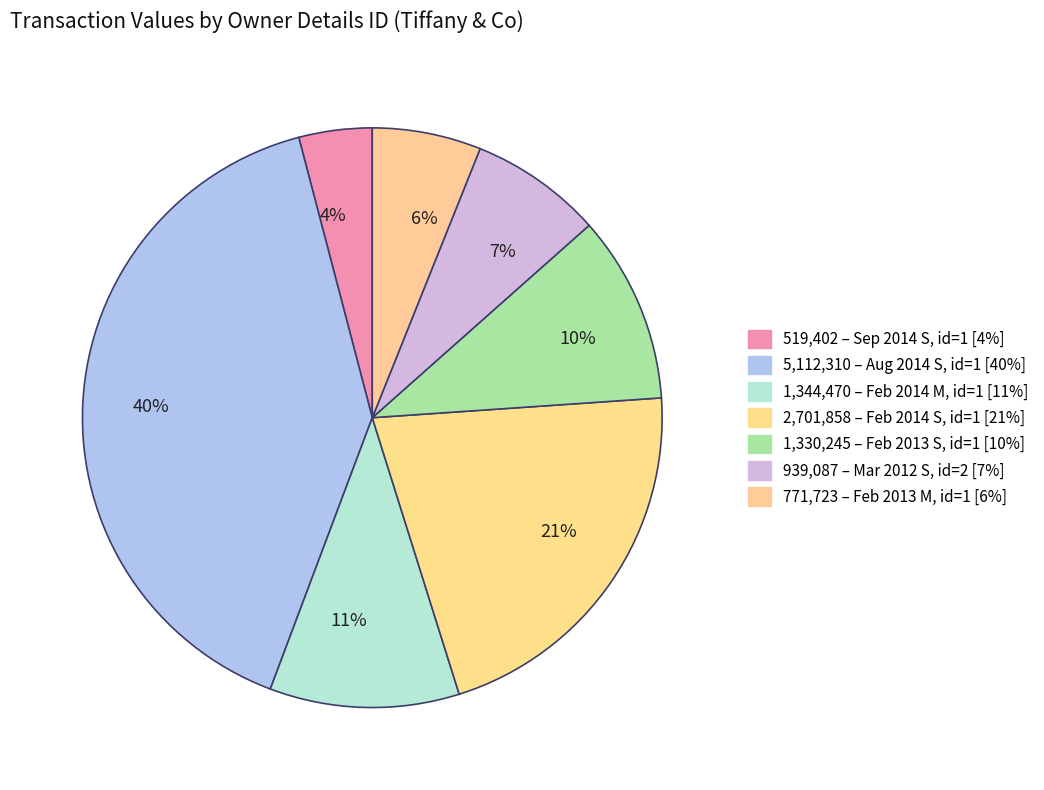

Which has a higher value, 7% or 21%?

21%